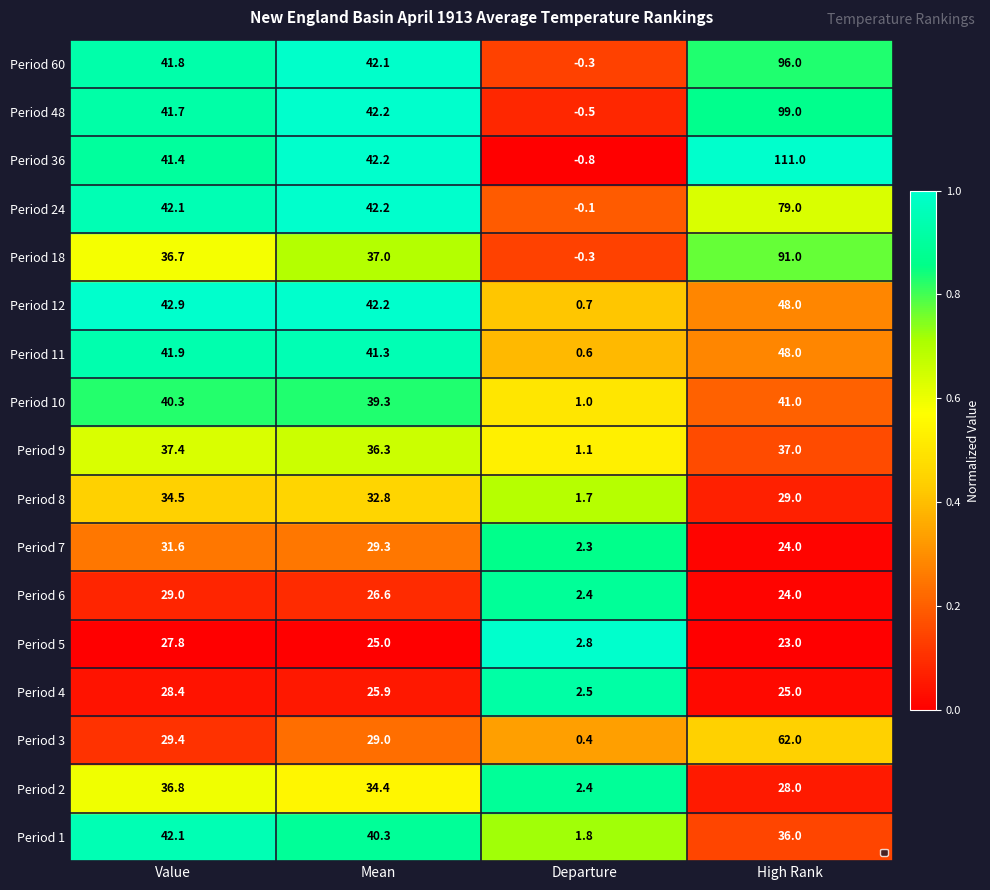

At how many categories does at least one series exceed 0?

4